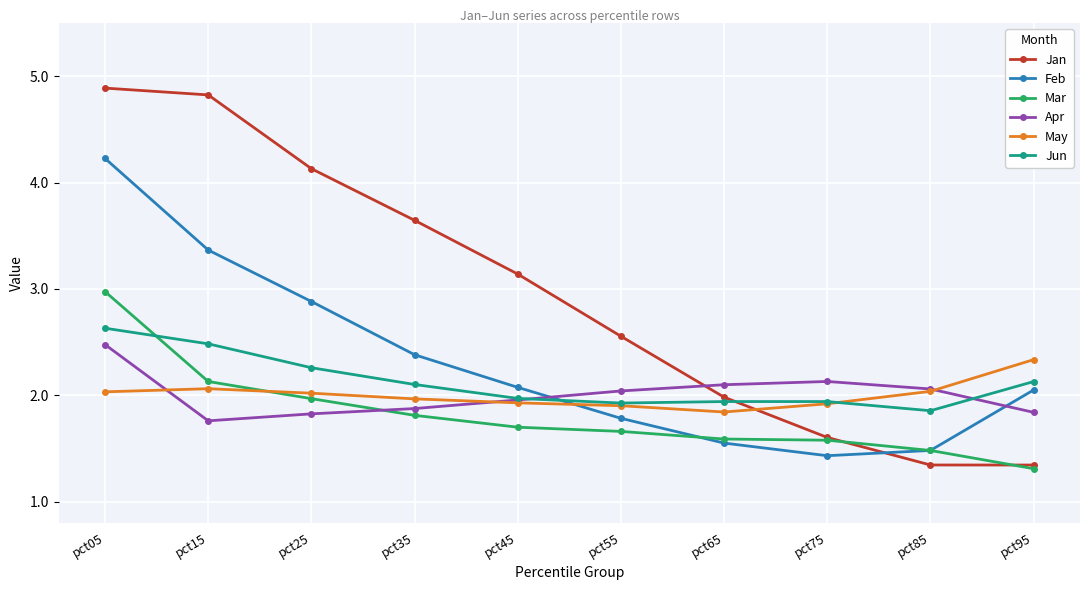

Reading left to right, what are all the values shown in this chart?

Jan: 4.9	4.8	4.1	3.6	3.1	2.6	2.0	1.6	1.3	1.3
Feb: 4.2	3.4	2.9	2.4	2.1	1.8	1.6	1.4	1.5	2.1
Mar: 3.0	2.1	2.0	1.8	1.7	1.7	1.6	1.6	1.5	1.3
Apr: 2.5	1.8	1.8	1.9	2.0	2.0	2.1	2.1	2.1	1.8
May: 2.0	2.1	2.0	2.0	1.9	1.9	1.8	1.9	2.0	2.3
Jun: 2.6	2.5	2.3	2.1	2.0	1.9	1.9	1.9	1.9	2.1